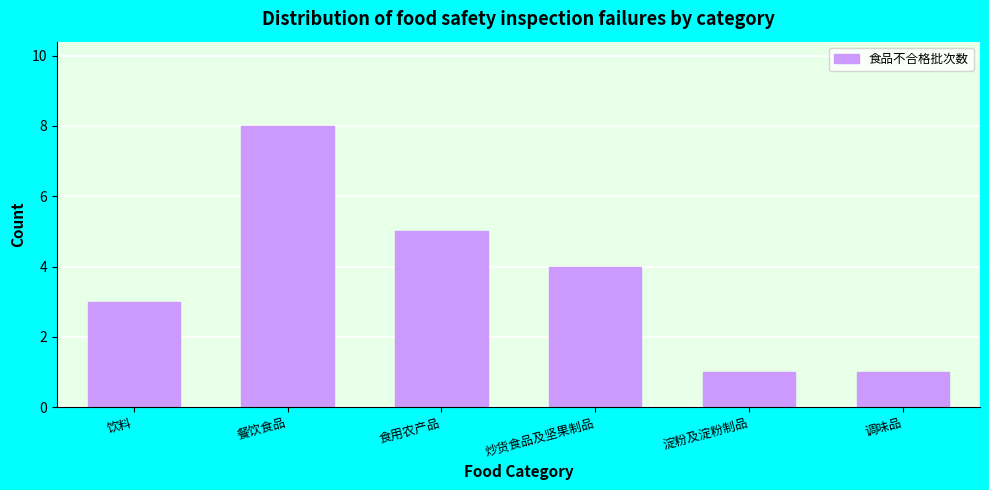

Reading right to left, list all the values displayed in this chart.

1	1	4	5	8	3